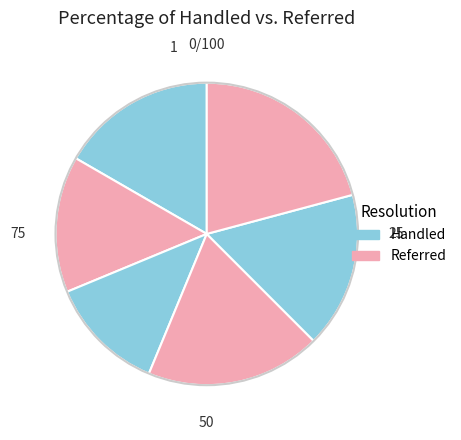

How many slices are in this pie chart?

6